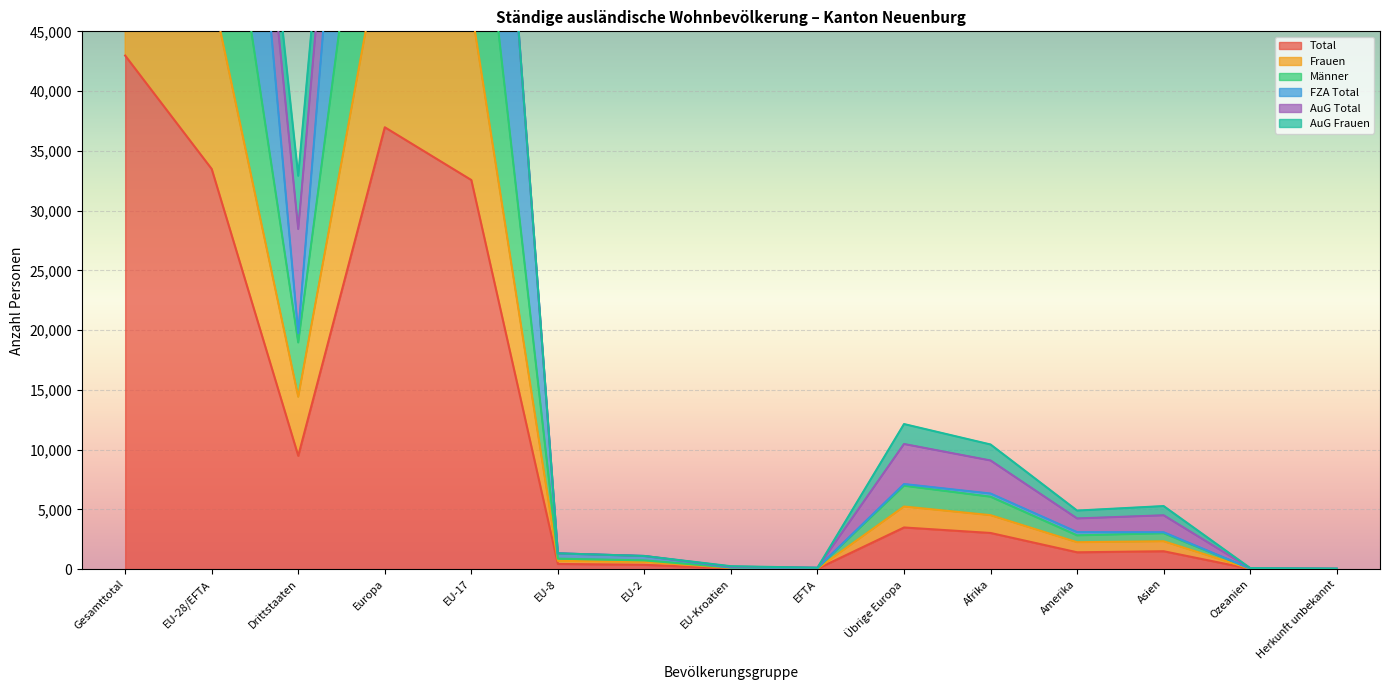

True or false: Total has more than 1 interior local peaks.

True